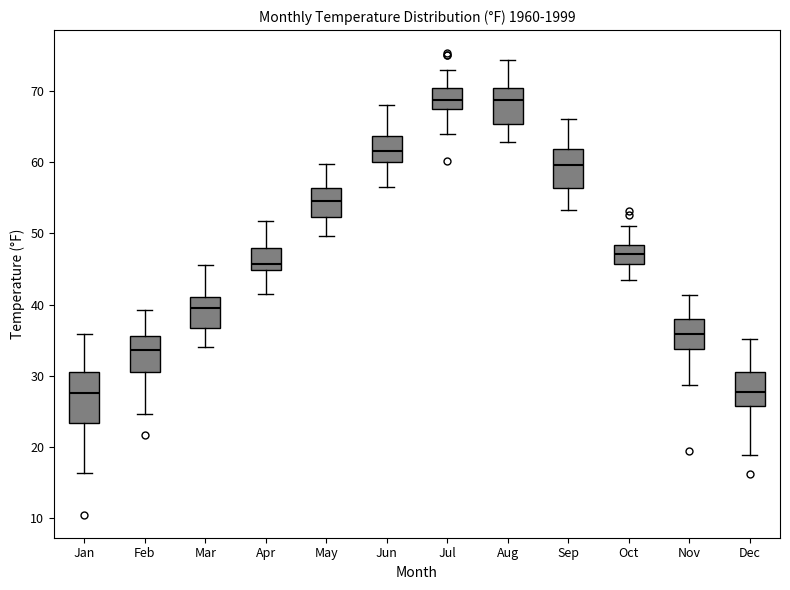

Reading left to right, transcribe this box plot: for each box, give where its median line is, the range the box spans, and where its two whiskers end, as read against the y-axis. The values are not printed on the chart, so give them approximately, as read against the axis.

Jan: median 28, box 23 to 31, whiskers 16 to 36
Feb: median 34, box 31 to 36, whiskers 25 to 39
Mar: median 39, box 37 to 41, whiskers 34 to 46
Apr: median 46, box 45 to 48, whiskers 42 to 52
May: median 55, box 52 to 56, whiskers 50 to 60
Jun: median 62, box 60 to 64, whiskers 57 to 68
Jul: median 69, box 68 to 70, whiskers 64 to 73
Aug: median 69, box 65 to 70, whiskers 63 to 74
Sep: median 60, box 56 to 62, whiskers 53 to 66
Oct: median 47, box 46 to 48, whiskers 43 to 51
Nov: median 36, box 34 to 38, whiskers 29 to 41
Dec: median 28, box 26 to 31, whiskers 19 to 35